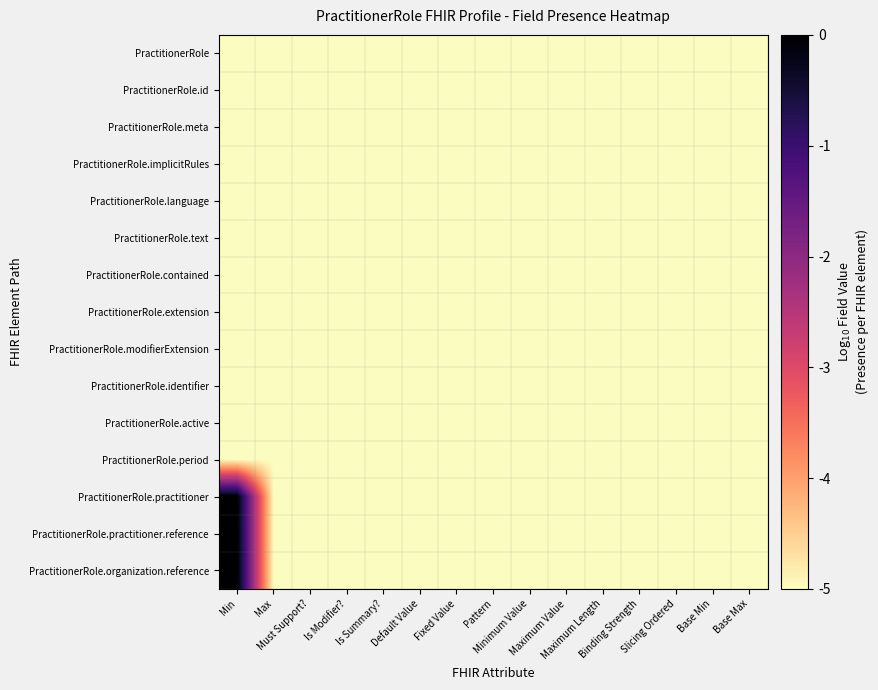

Between Min and Pattern, which series saw the biggest shift?

PractitionerRole.practitioner